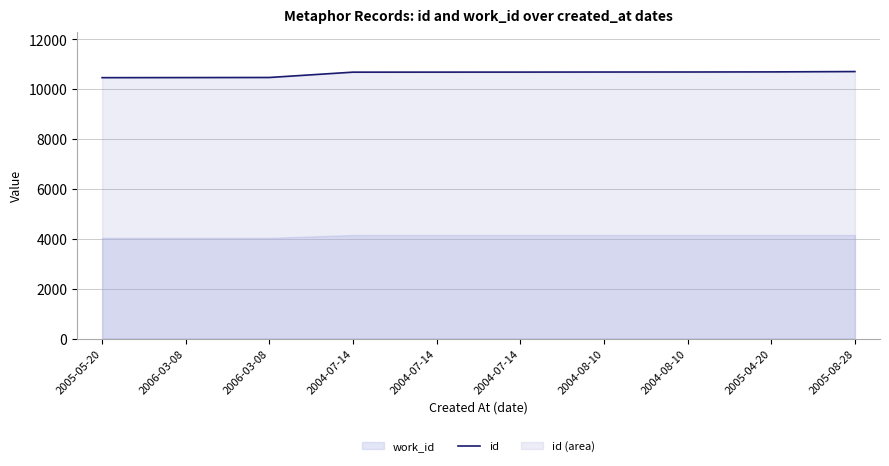

Which category has the highest value across all series?

2005-08-28